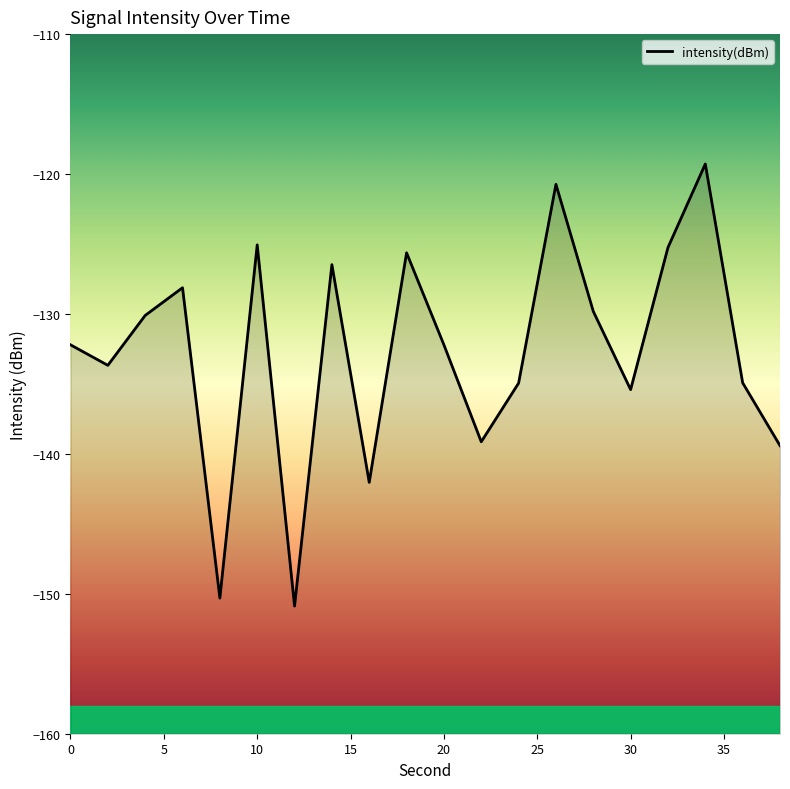

Where is the first local minimum?

2